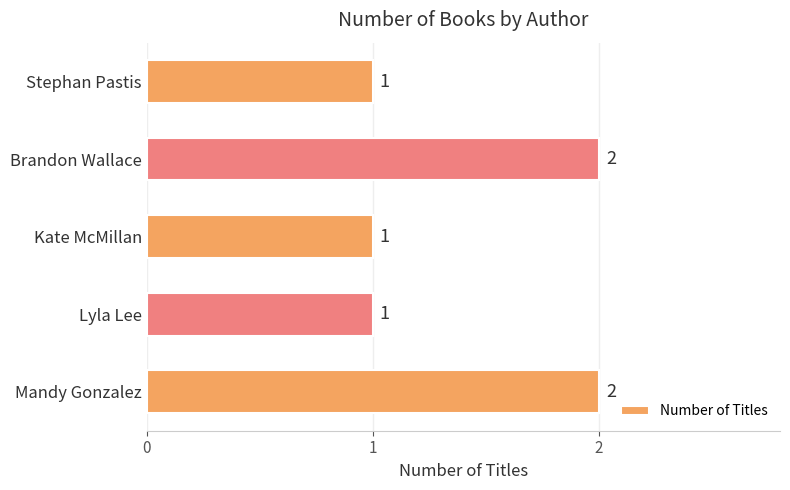

Count the values in the range 1 to 2.

5